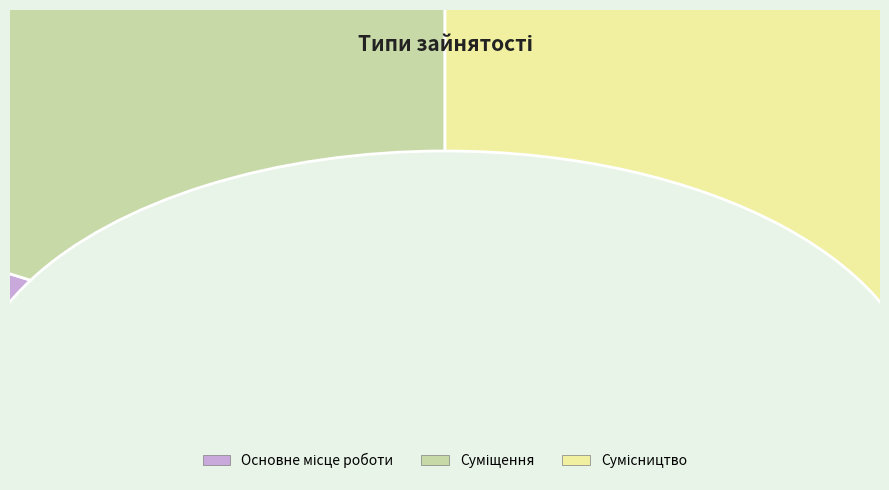

What is the total percentage of Основне місце роботи and Сумісництво?

66.7%